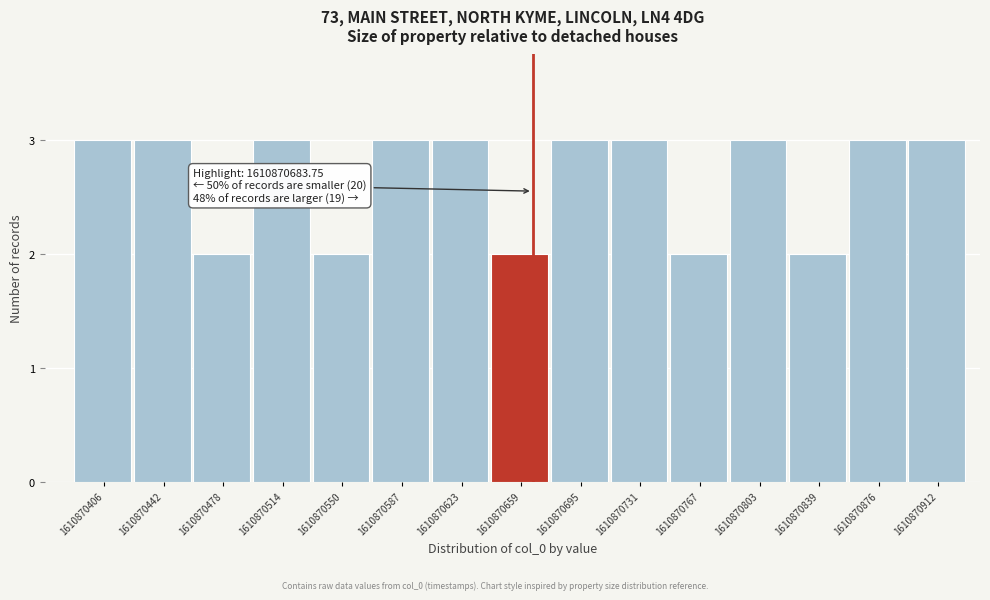

Reading right to left, list all the values displayed in this chart.

1610870912=3	1610870876=3	1610870839=2	1610870803=3	1610870767=2	1610870731=3	1610870695=3	1610870659=2	1610870623=3	1610870587=3	1610870550=2	1610870514=3	1610870478=2	1610870442=3	1610870406=3